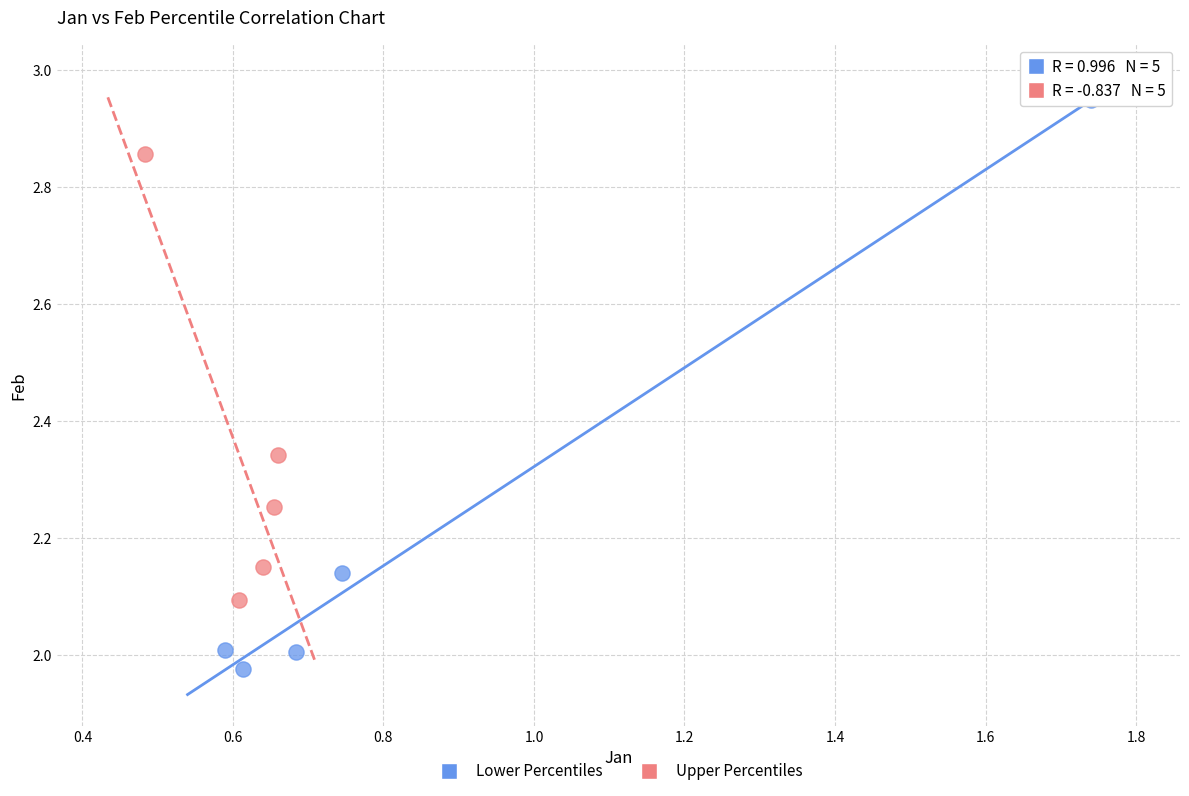

Which series reaches the minimum Y coordinate?

Lower Percentiles